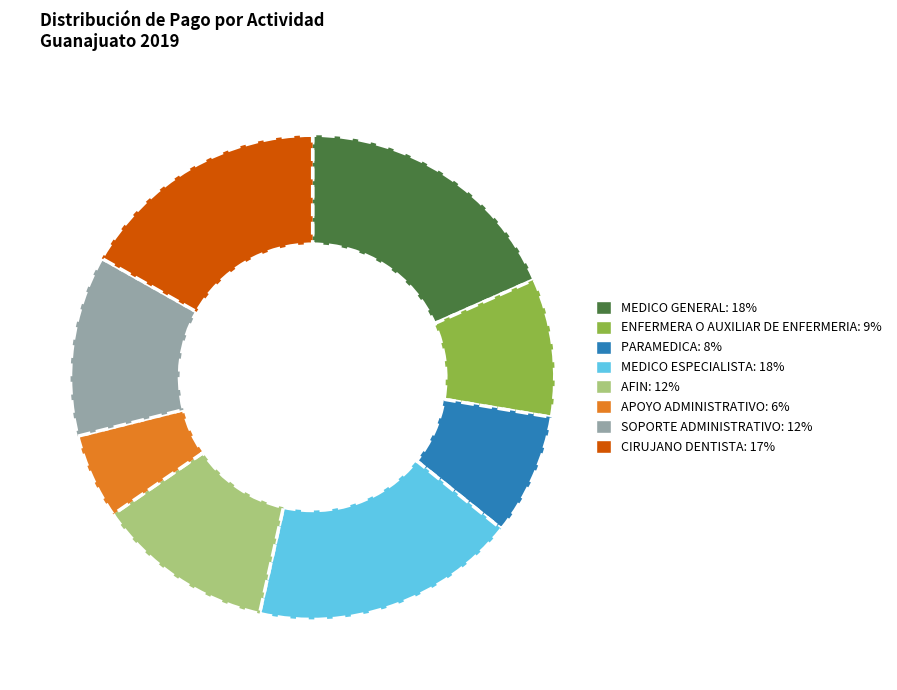

What is the smallest slice in the pie chart?

APOYO ADMINISTRATIVO